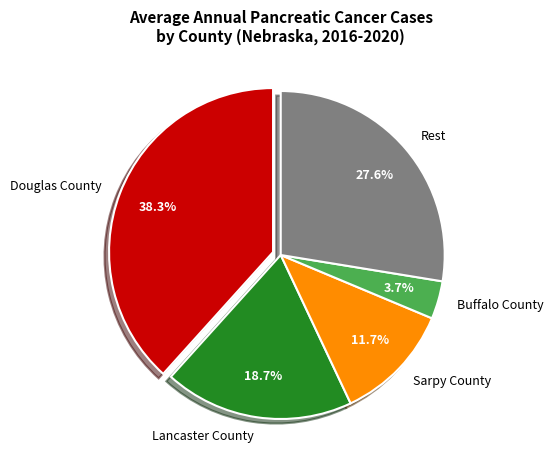

How much of the chart is everything except Lancaster County?

81.3%